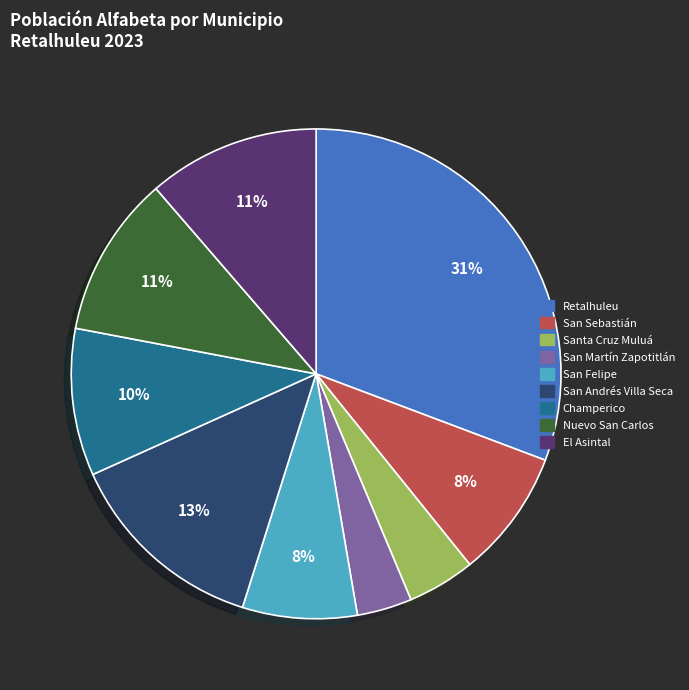

To the nearest percent, what portion does Retalhuleu represent?

31%